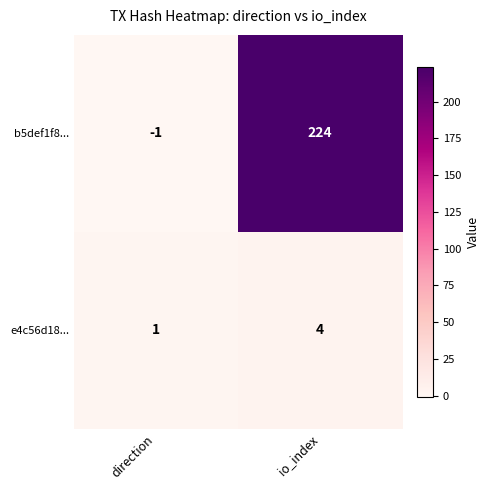

Reading left to right, what are all the values shown in this chart?

b5def1f8...: -1	224
e4c56d18...: 1	4